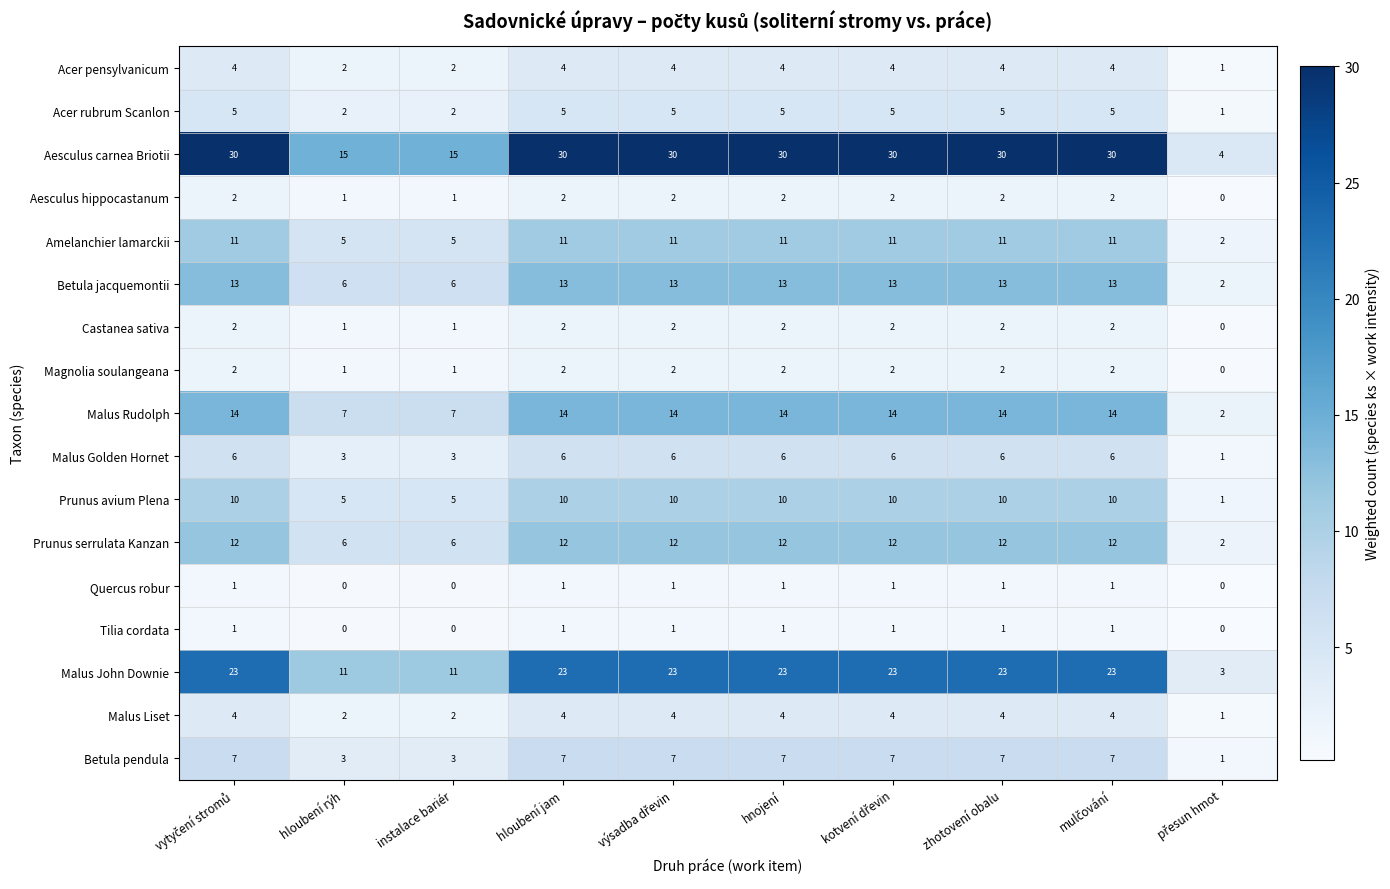

How many distinct data groups are displayed?

17